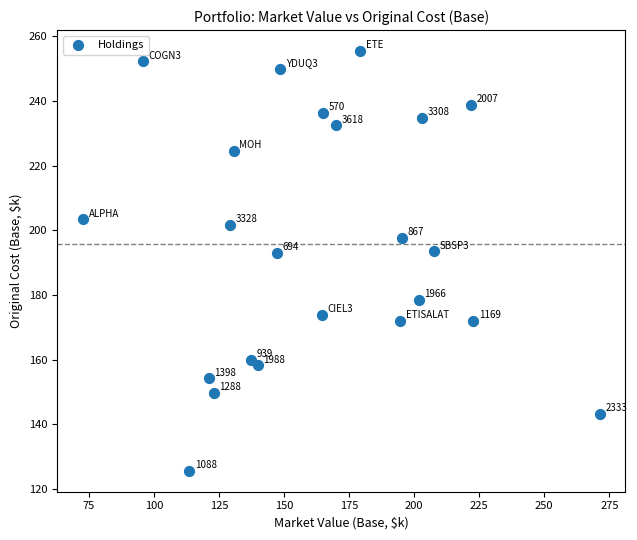

What is the range of Y values (max minus min)?

129.7